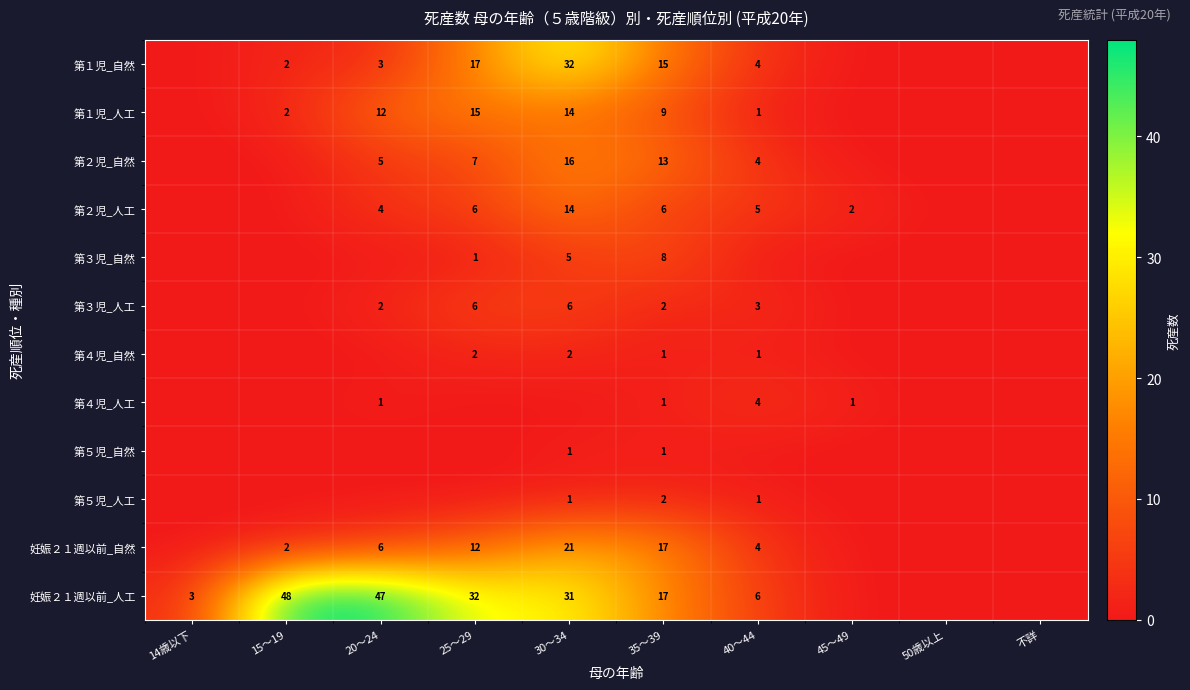

Is the value of 第１児_自然 at 35～39 greater than the value of 妊娠２１週以前_人工 at 30～34?

No